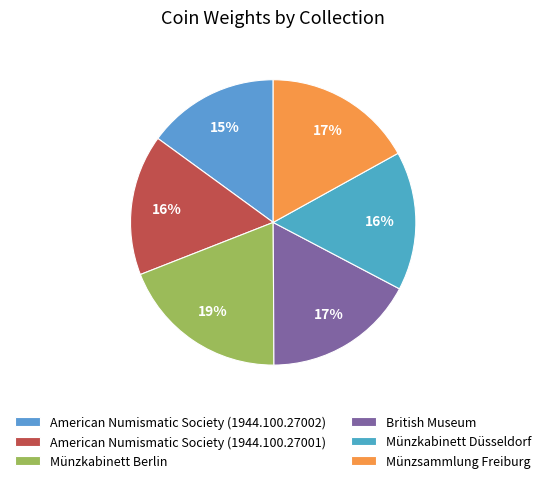

To the nearest percent, what is the difference between the Münzkabinett Berlin and British Museum slice percentages?

2%